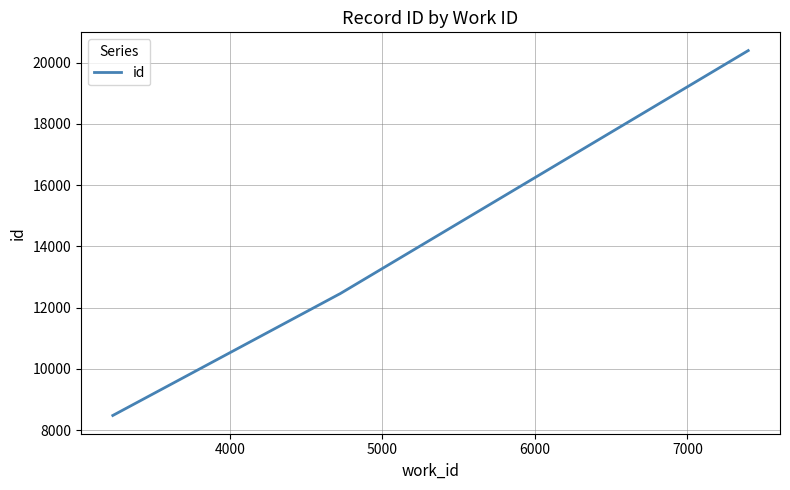

What is the smallest value displayed?

8482